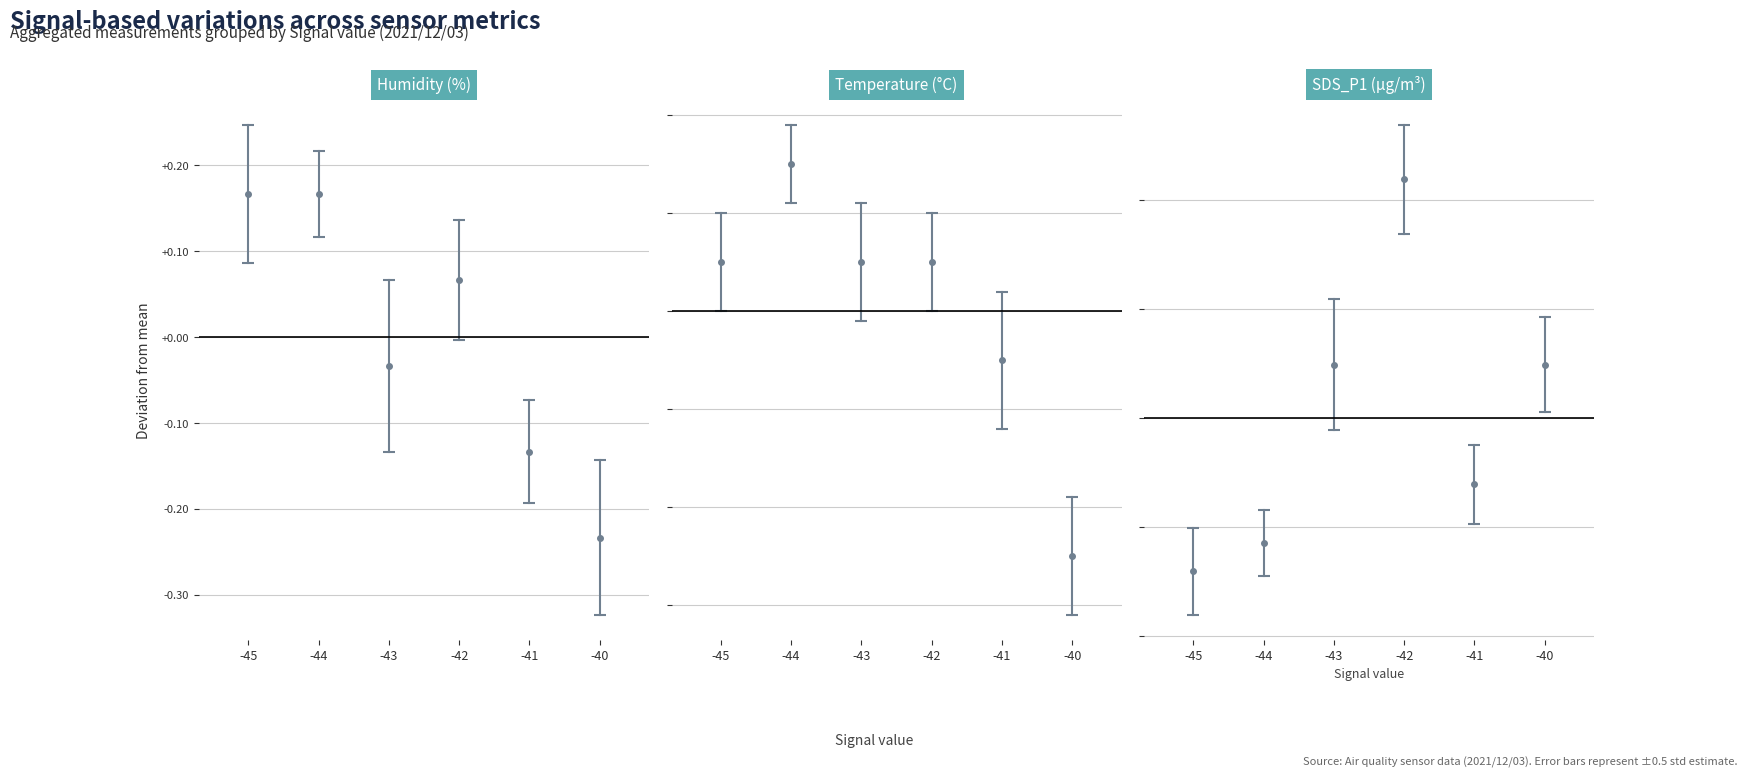

What are all the series names shown in the legend?

Humidity, Temp, SDS_P1